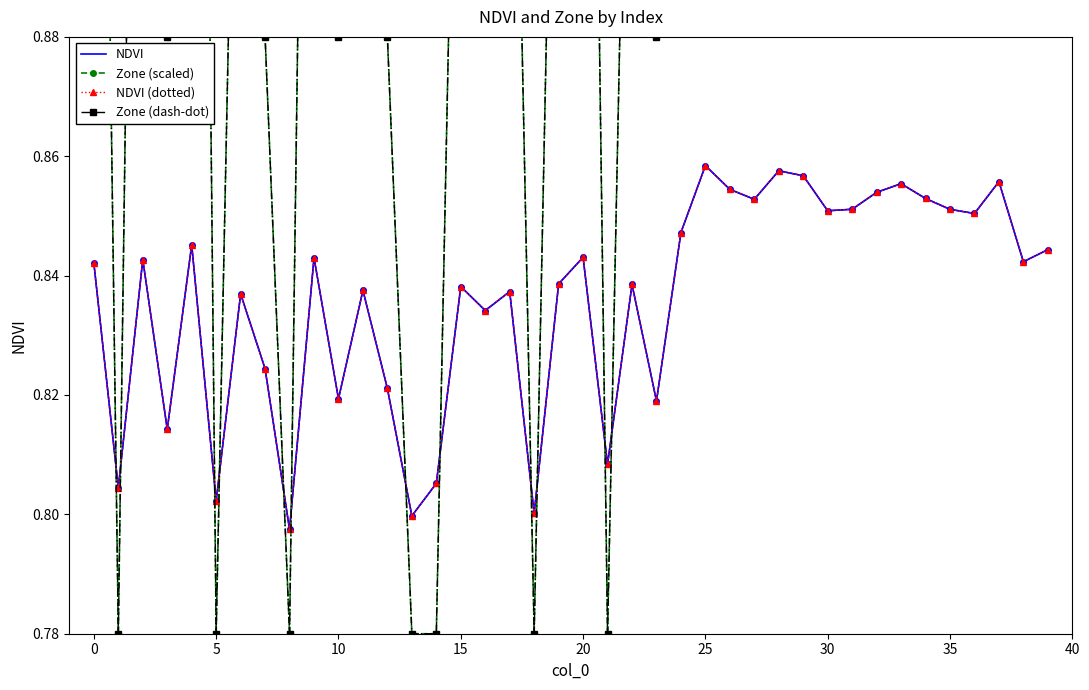

Which series has the largest total across all categories?

Zone (scaled)